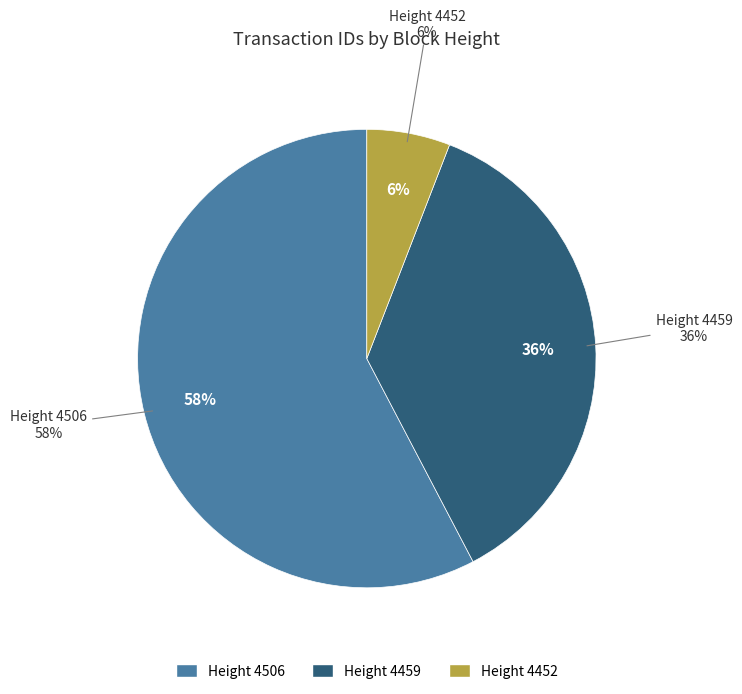

Which category has the smallest portion of the pie?

4452